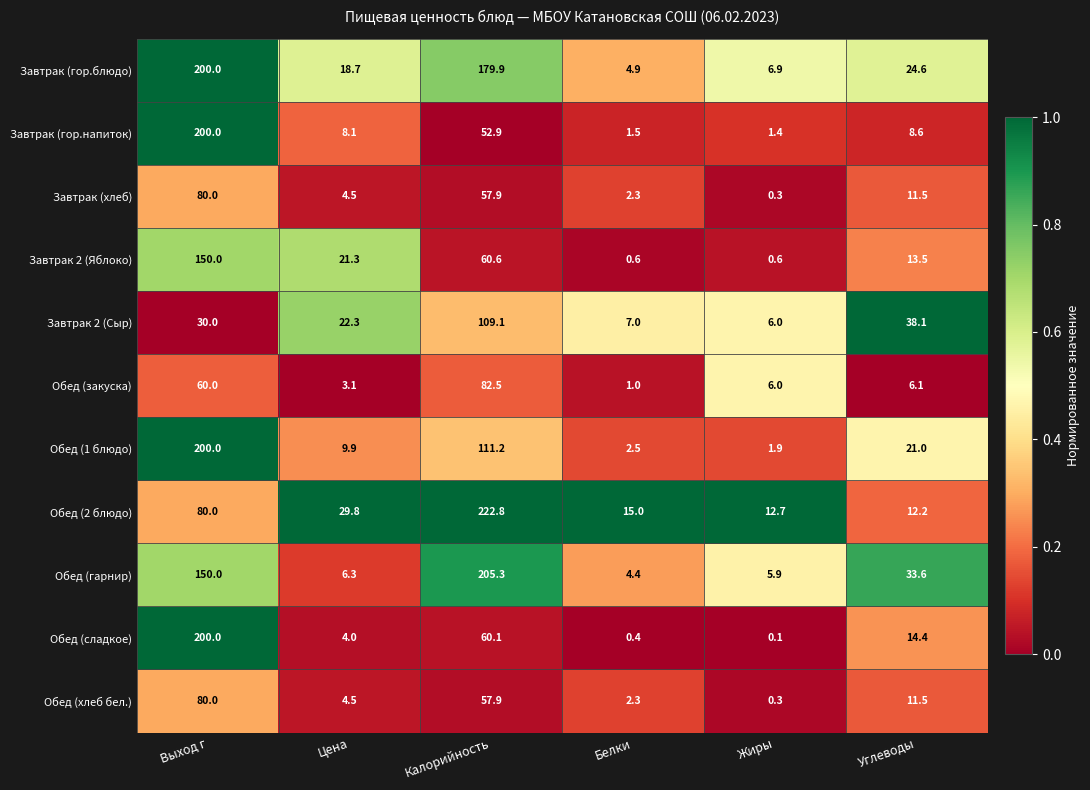

The Обед (1 блюдо) series shows 2.9 at Жиры. True or false?

False